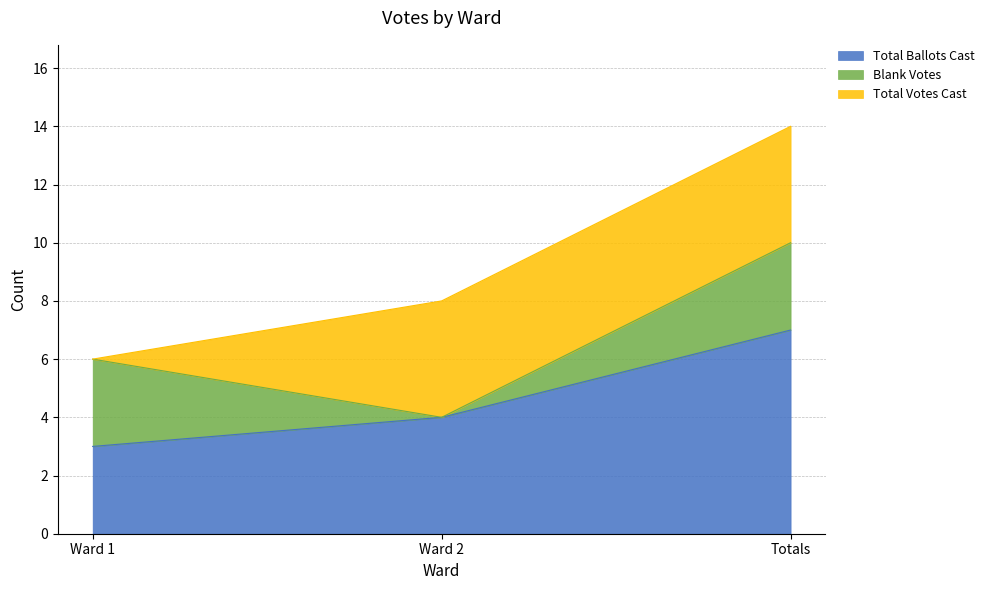

Does the chart display data point markers on the line(s)?

No